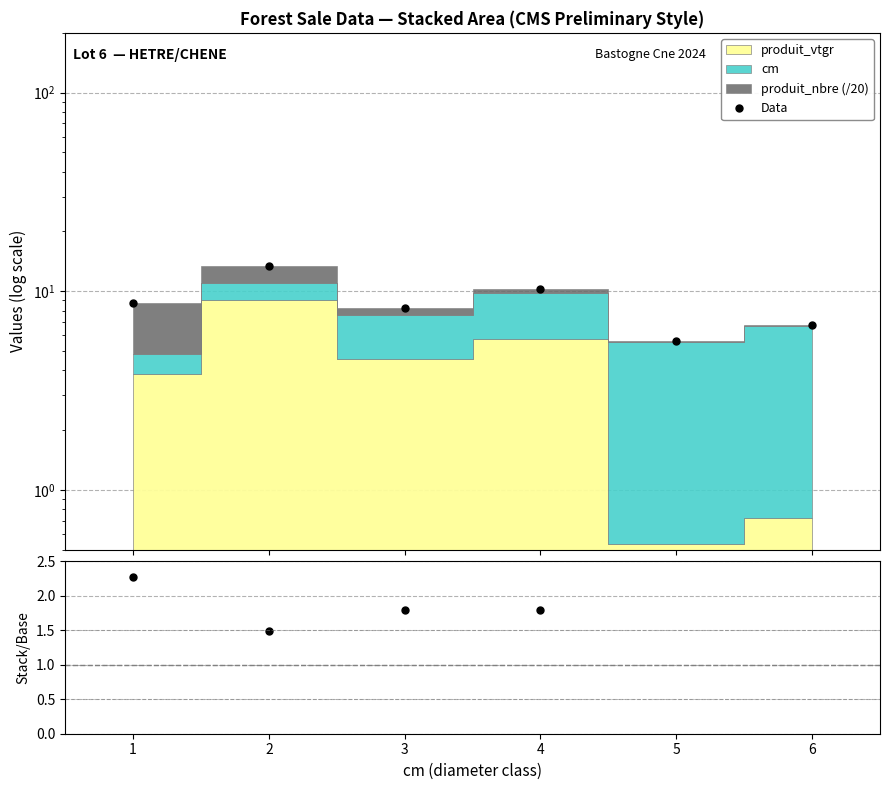

Rank the categories by Data value from lowest to highest.

5, 6, 3, 1, 4, 2